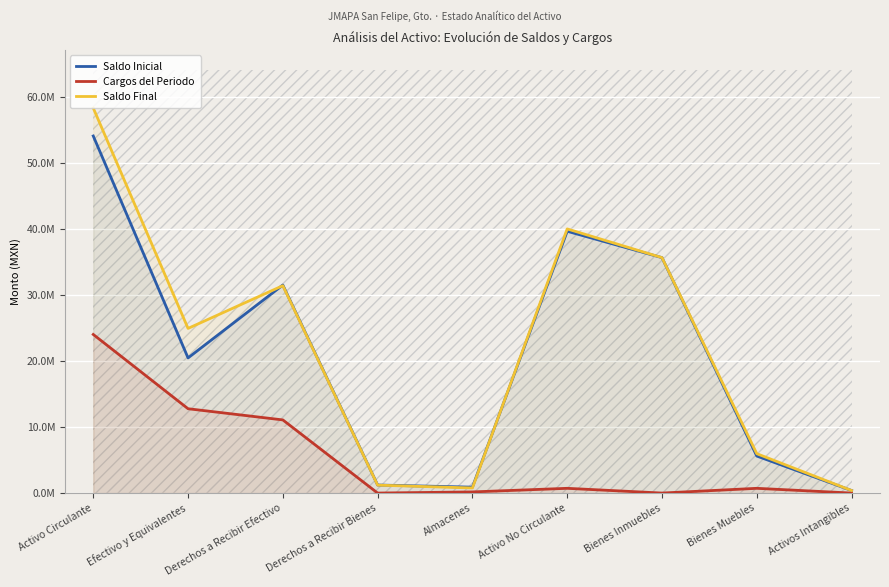

True or false: Cargos del Periodo and Saldo Final intersect in this chart.

False